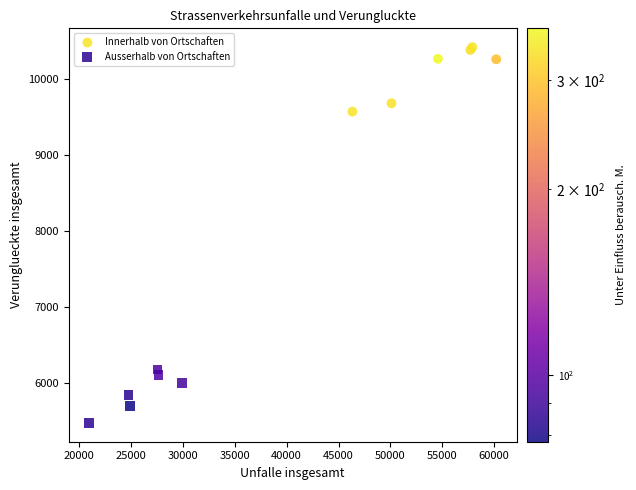

Which series has the widest spread of Y values?

Innerhalb von Ortschaften